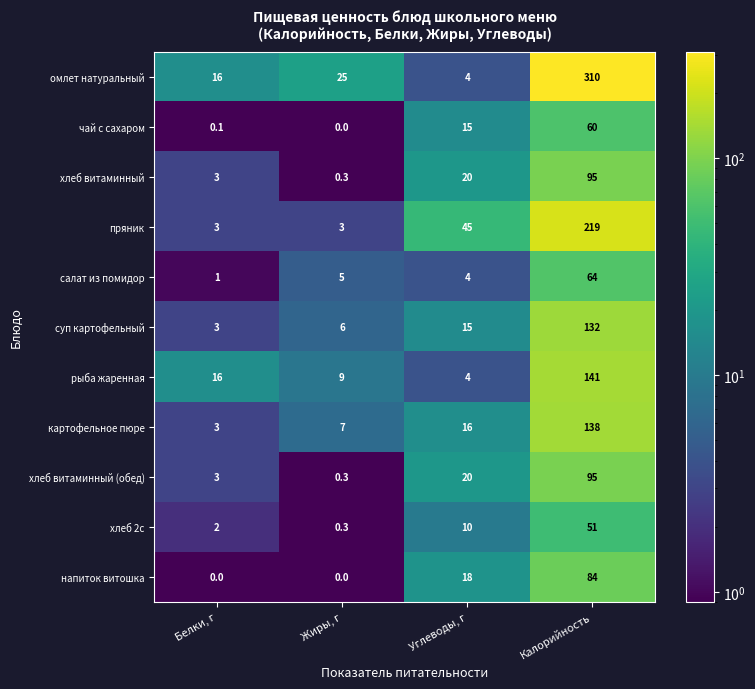

Is it true that хлеб витаминный equals 35.8 at Углеводы, г?

False